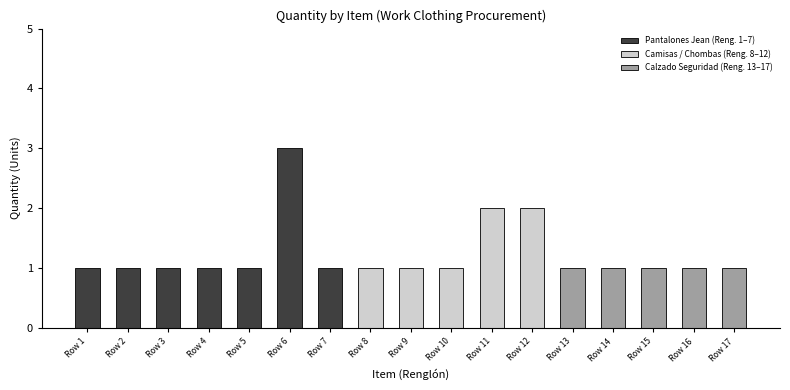

How many values are between 1 and 2?

16